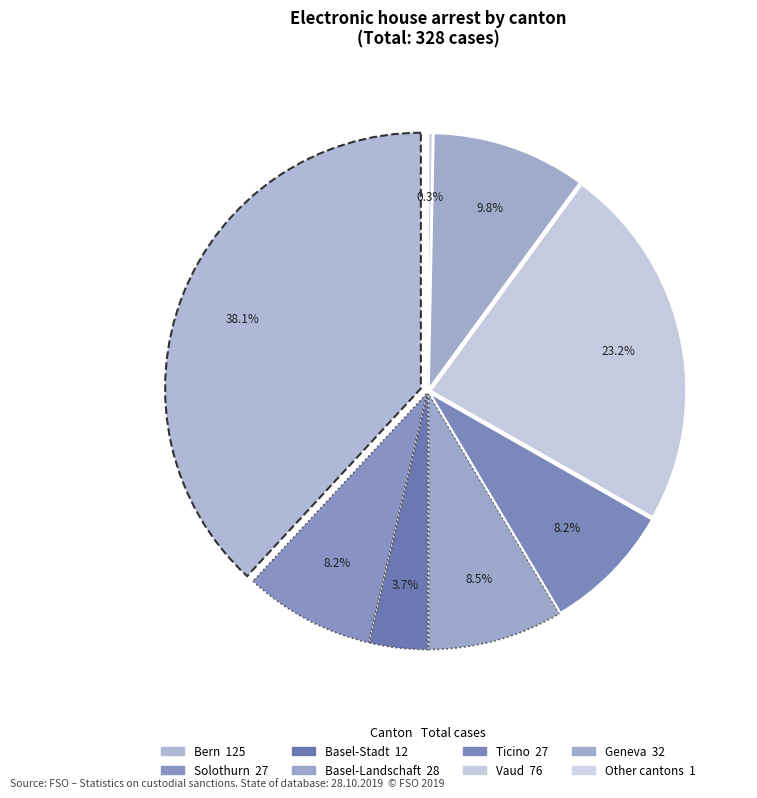

To the nearest percent, what portion does Bern represent?

38%